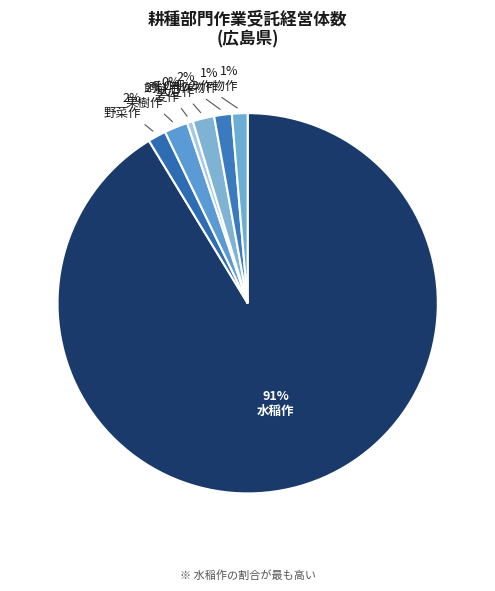

How many segments does this pie chart have?

7